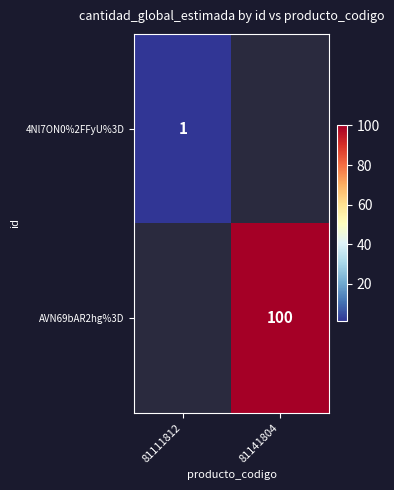

Which category has the lowest value across all series?

81111812